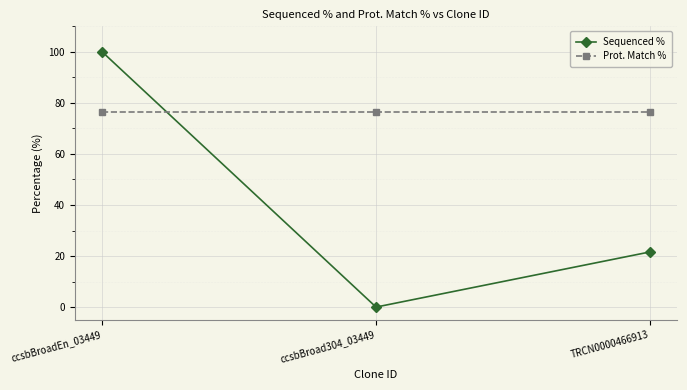

At which label does Sequenced % first exceed 21?

ccsbBroadEn_03449